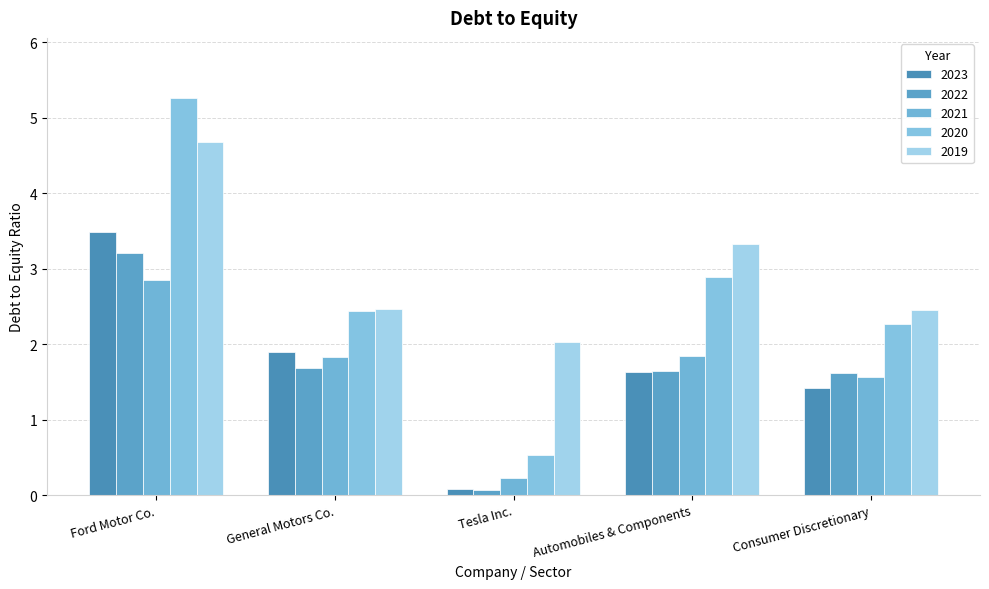

At which category is the sum across all series the highest?

Ford Motor Co.